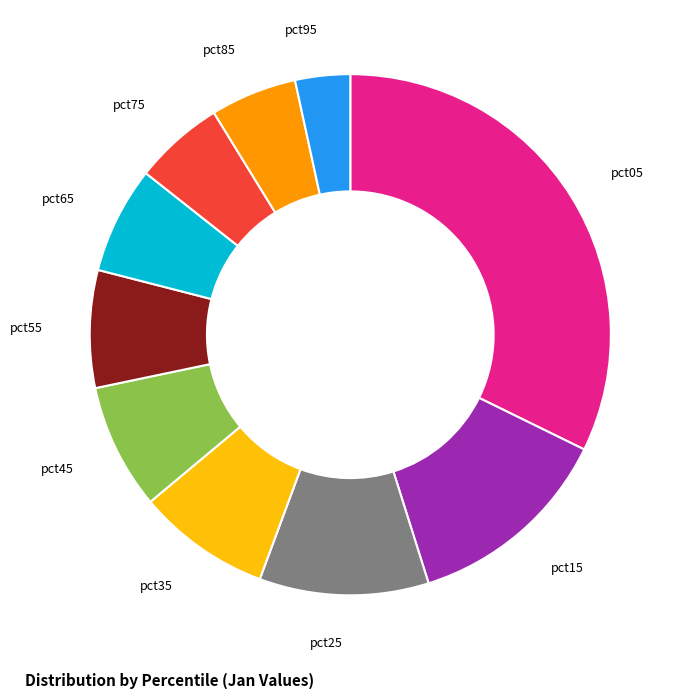

Is the sum of pct55 and pct65 greater than half?

No